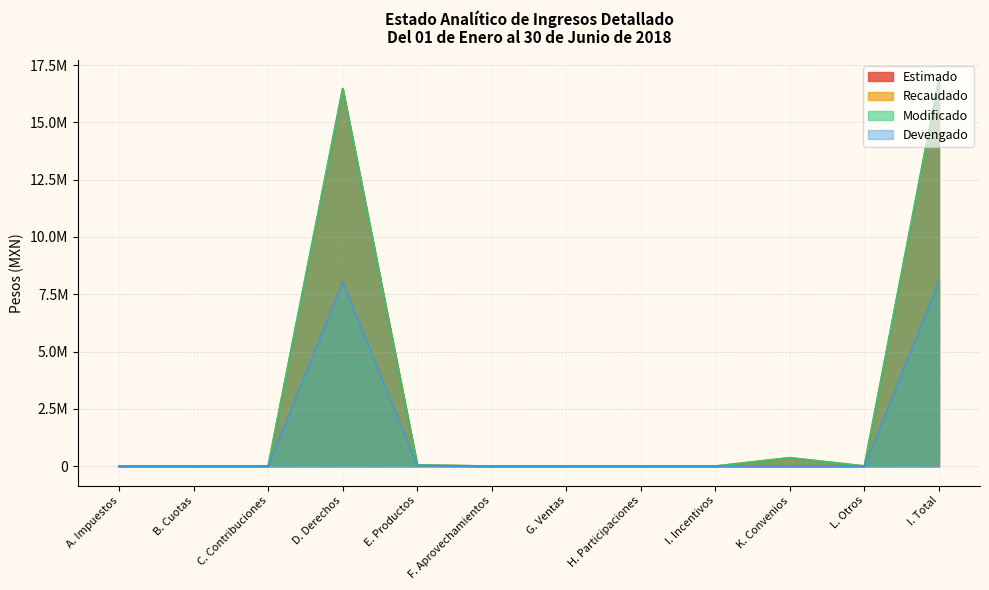

What is the average value of the Modificado series?

2812720.7